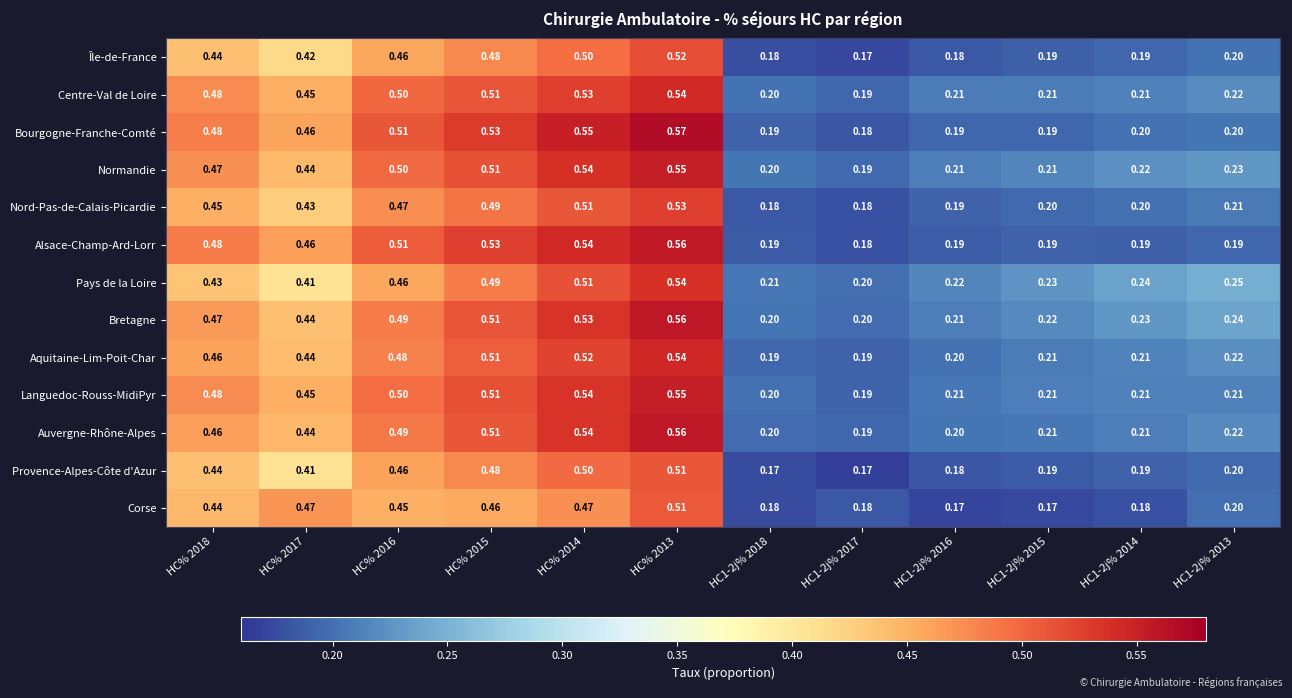

Which series has the largest total across all categories?

Bretagne